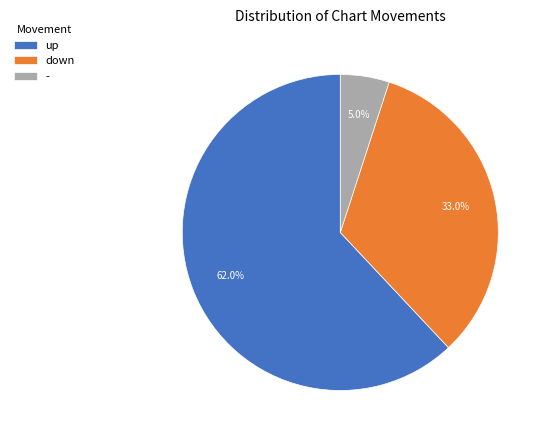

To the nearest percent, what is the average slice percentage?

33%